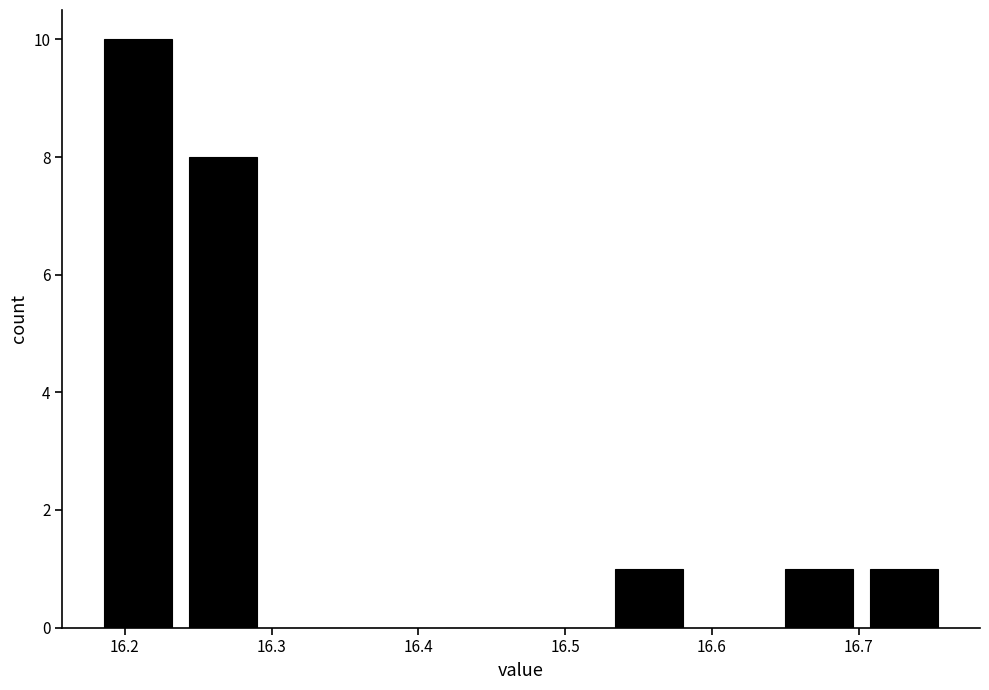

Reading left to right, list every bar in this chart as the range it spans on the x-axis followed by its height. Neither the bar edges nor the heights are printed on the chart, so give them approximately, as read against the axes.

16.180 to 16.238: 10
16.238 to 16.296: 8
16.296 to 16.354: 0
16.354 to 16.412: 0
16.412 to 16.470: 0
16.470 to 16.528: 0
16.528 to 16.586: 1
16.586 to 16.644: 0
16.644 to 16.702: 1
16.702 to 16.760: 1